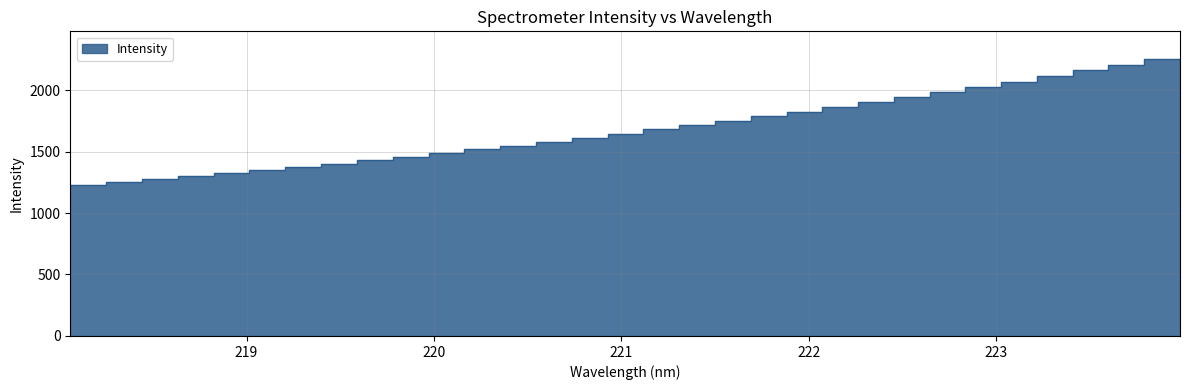

Reading right to left, transcribe all the data shown in this chart.

2252.1	2205.1	2159.0	2113.7	2069.1	2026.8	1985.1	1943.3	1902.3	1862.9	1824.4	1785.4	1747.3	1713.2	1679.9	1645.6	1609.6	1578.3	1546.7	1516.6	1485.9	1456.7	1428.5	1401.0	1375.1	1349.1	1323.9	1300.1	1277.5	1253.5	1231.5	1211.5